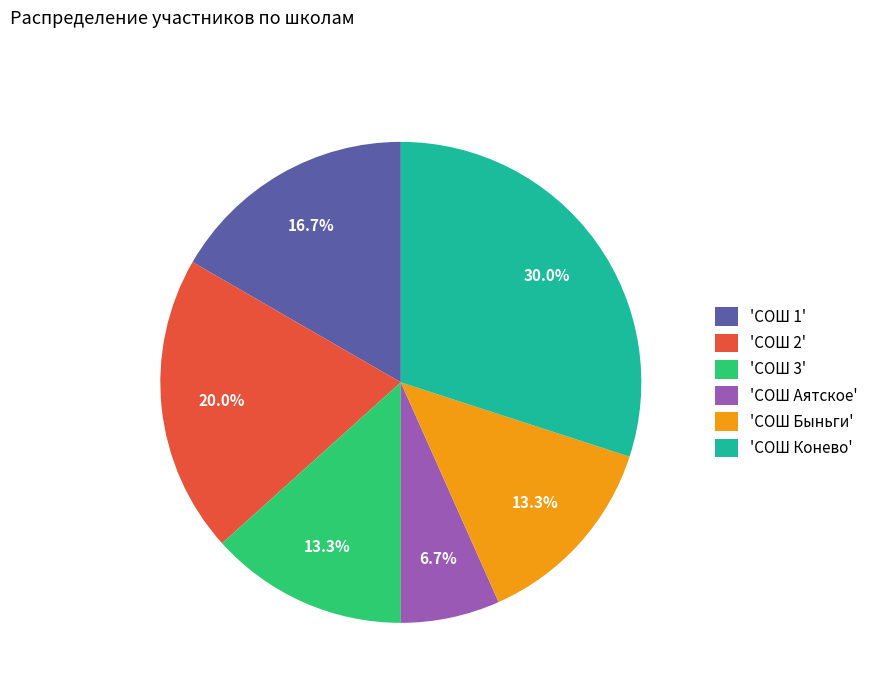

What is the ratio of the value at 'СОШ 3' to the value at 'СОШ Аятское'?

2.0